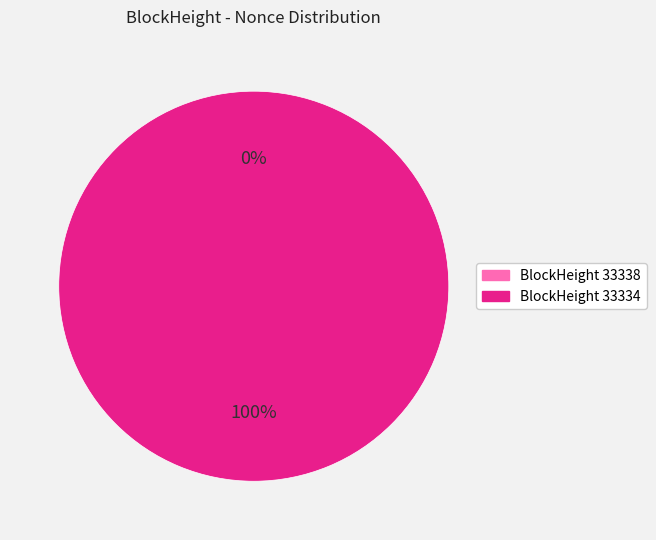

Rank the categories by value from lowest to highest.

33338, 33334